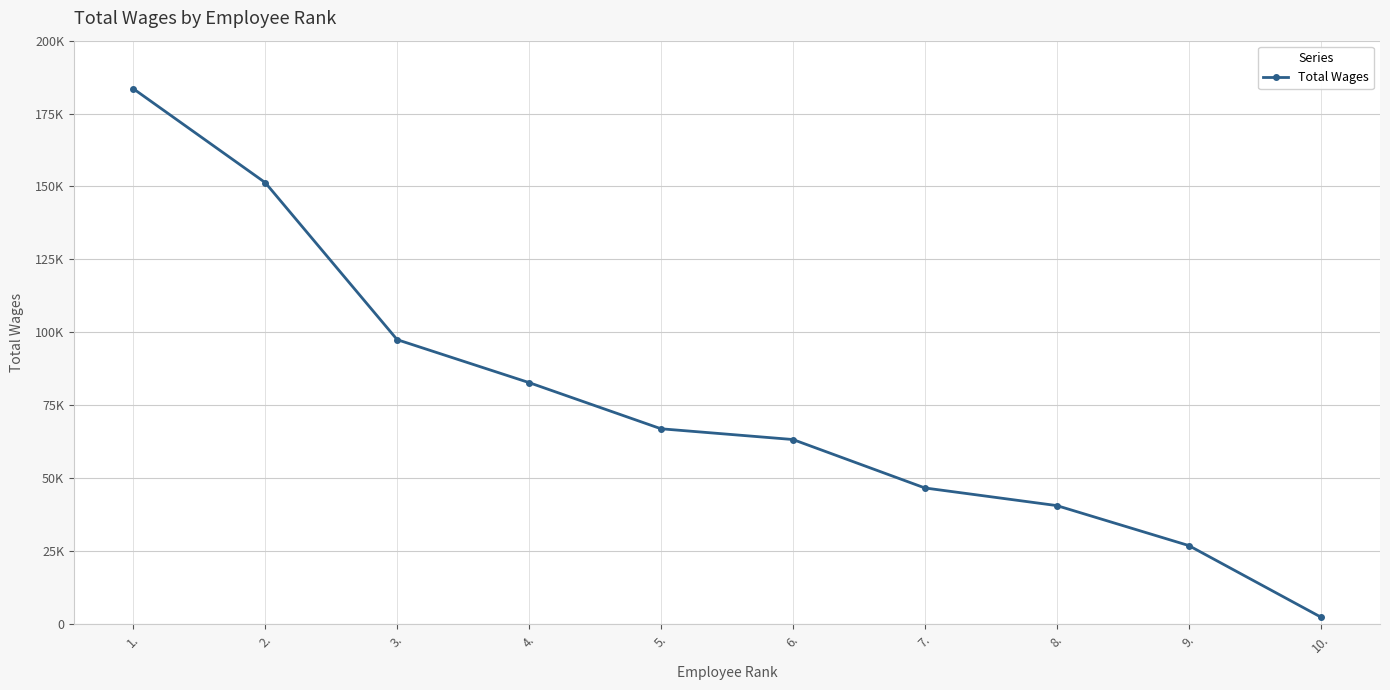

Reading left to right, transcribe all the data shown in this chart.

1.=183511	2.=151301	3.=97429	4.=82697	5.=66862	6.=63174	7.=46563	8.=40513	9.=26811	10.=2305